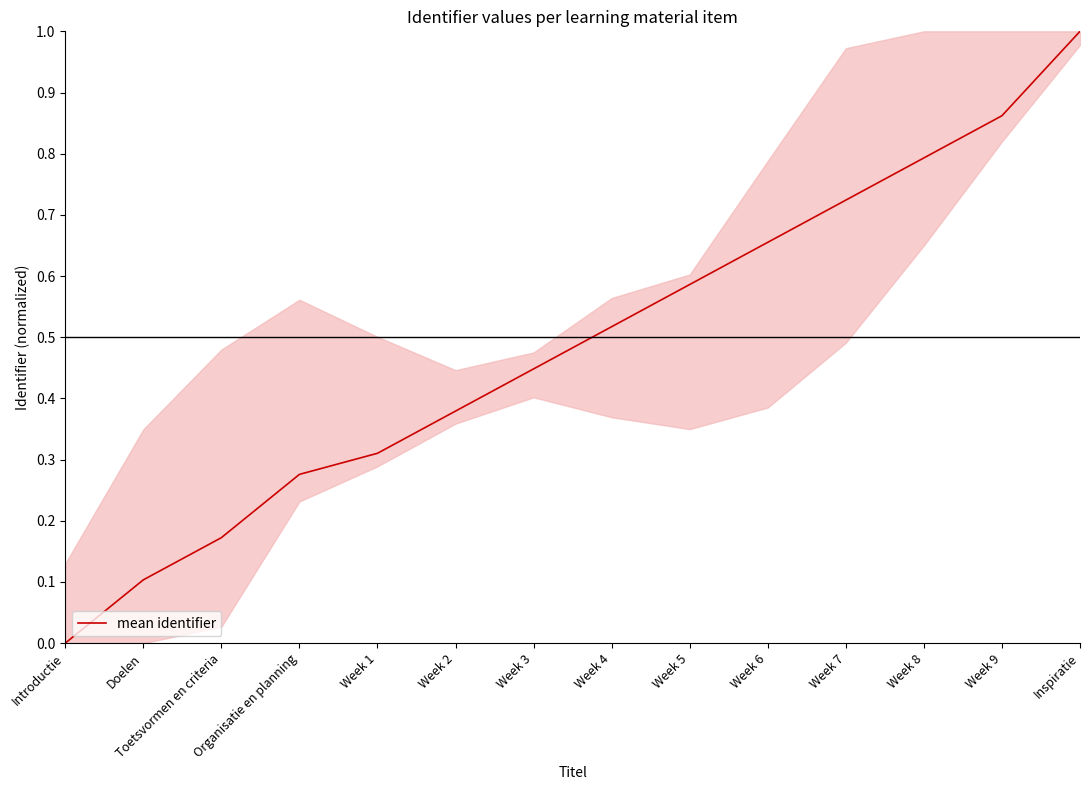

Does the chart display data point markers on the line(s)?

No